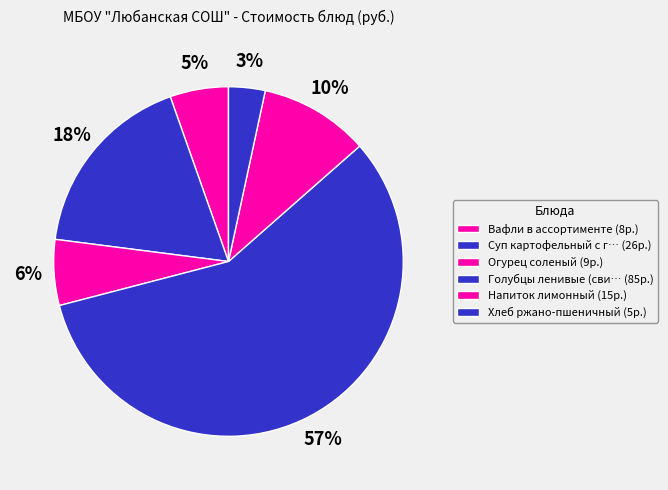

To the nearest percent, what is the difference between the largest and smallest slice percentages?

54%